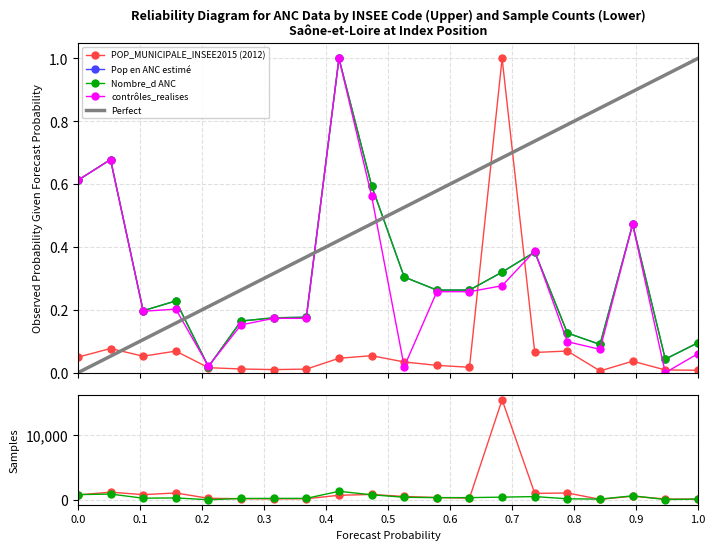

True or false: POP_MUNICIPALE_INSEE2015 (2012) has more than 2 interior local peaks.

True